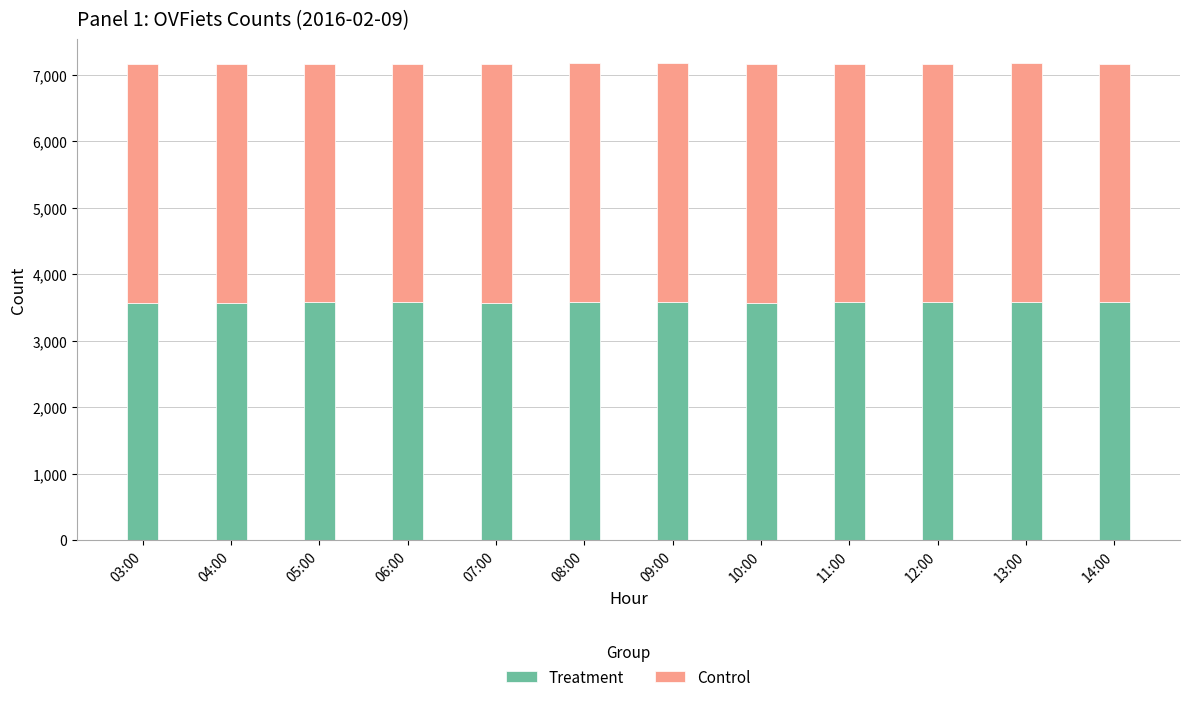

What are all the series names shown in the legend?

Treatment, Control